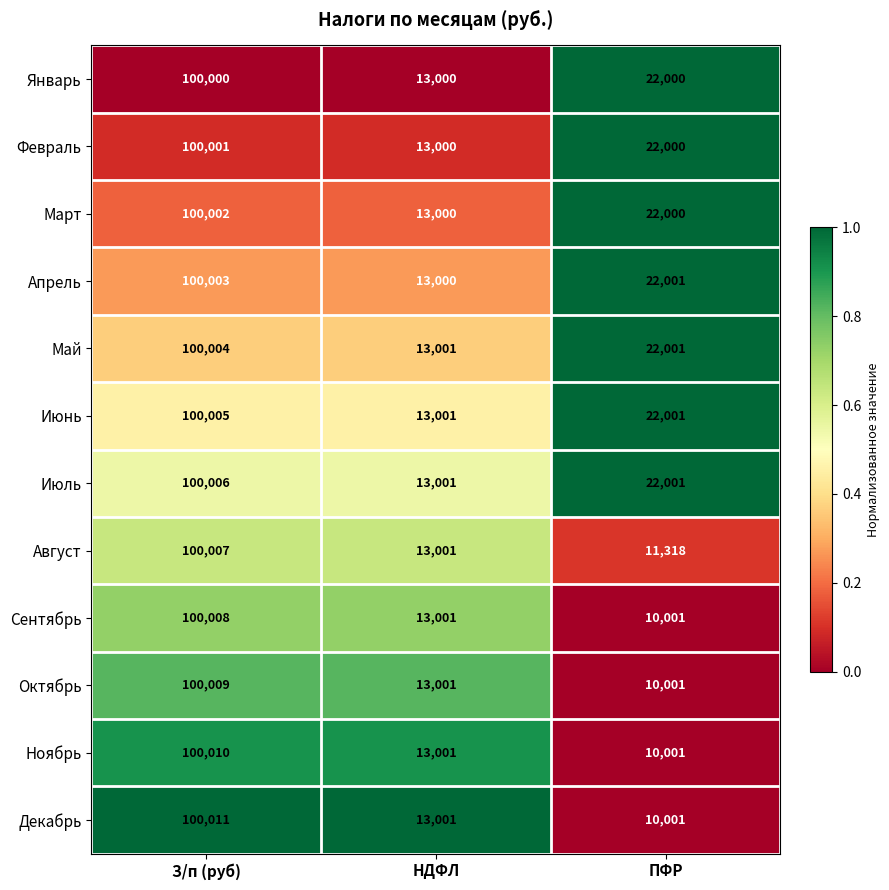

Rank the series by their maximum value, from highest to lowest.

Декабрь, Ноябрь, Октябрь, Сентябрь, Август, Июль, Июнь, Май, Апрель, Март, Февраль, Январь